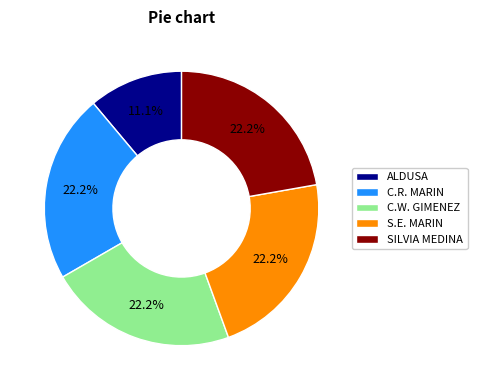

Is there any slice that represents more than half of the pie?

No